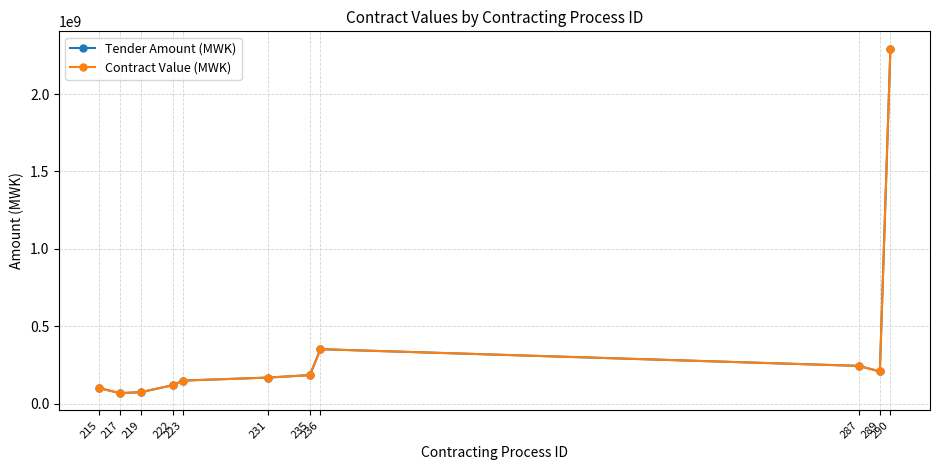

What is the difference between the Contract Value (MWK) values at 231 and 223?

19249339.8